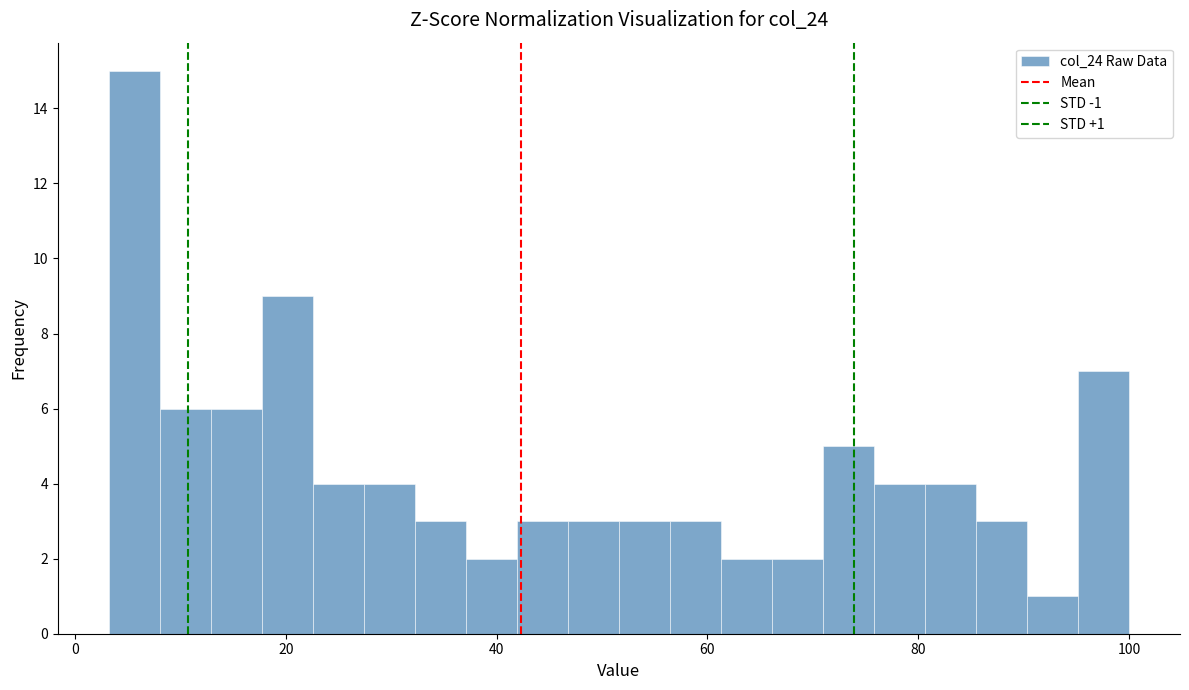

Read against the x-axis, roughly where is the centre of the tallest bar?

6